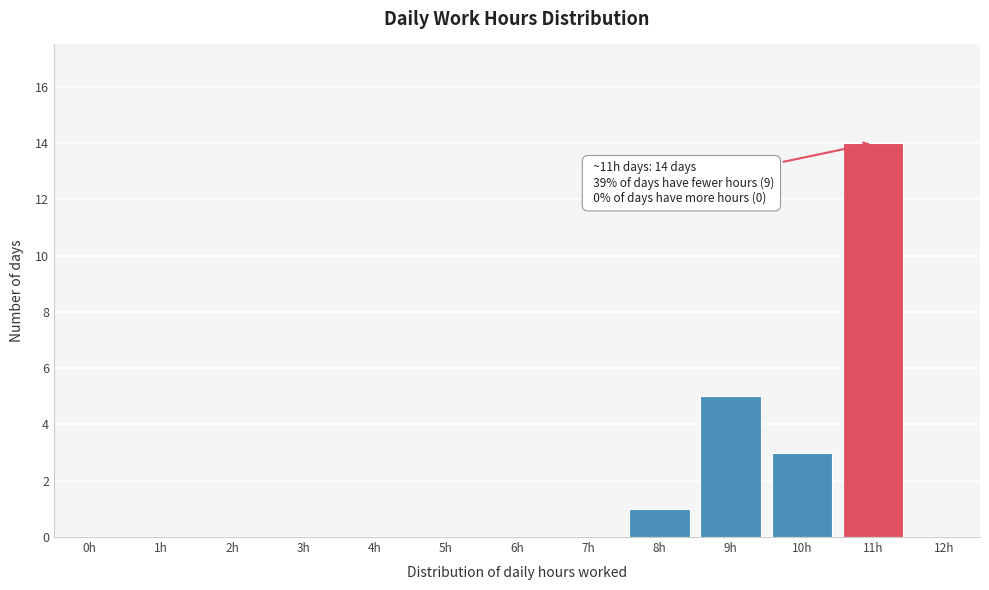

Reading left to right, extract all data points from this chart.

0h=0	1h=0	2h=0	3h=0	4h=0	5h=0	6h=0	7h=0	8h=1	9h=5	10h=3	11h=14	12h=0